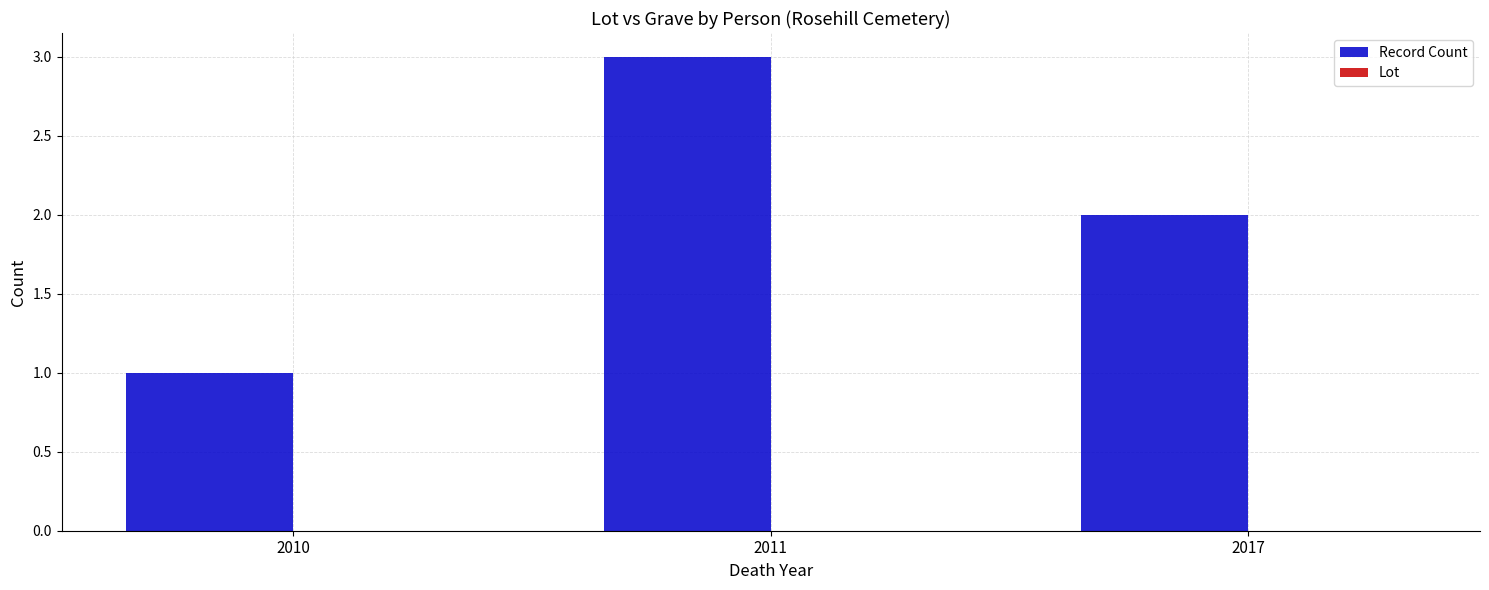

List the labels in order of value, largest first.

2011, 2017, 2010